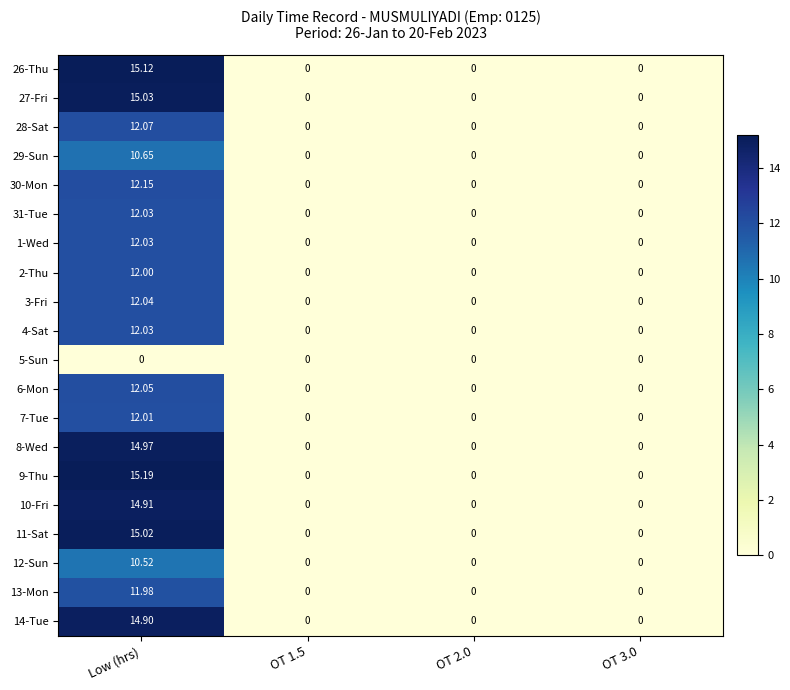

Is the value of 31-Tue at Low (hrs) greater than the value of 4-Sat at OT 1.5?

Yes